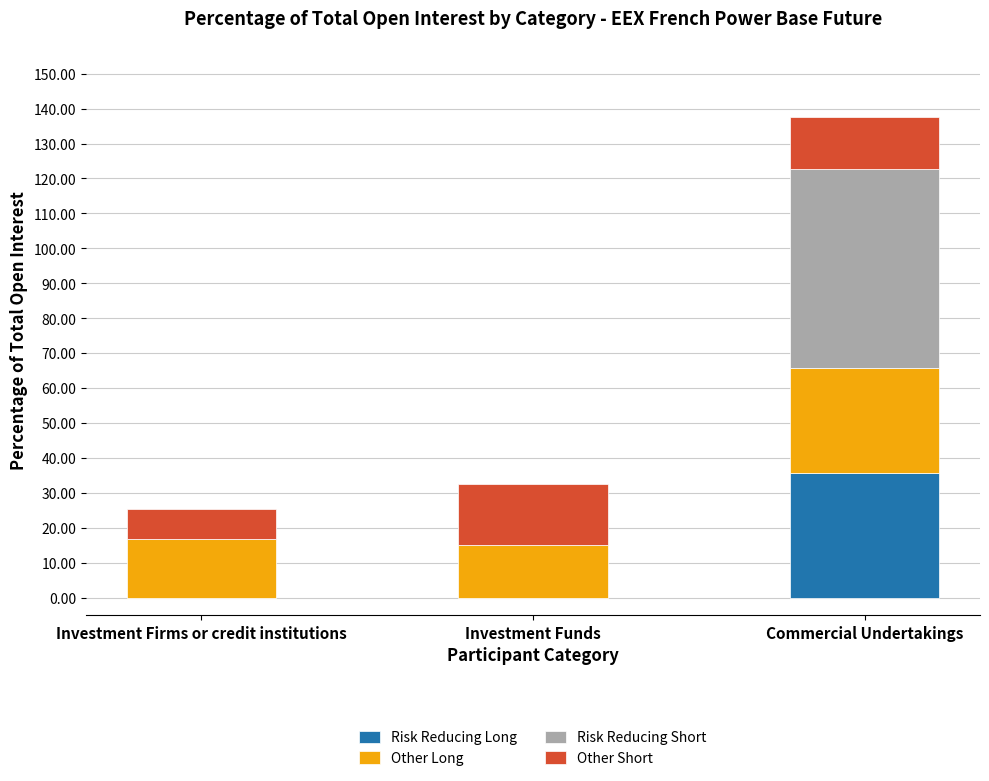

Which category has the highest value in the Risk Reducing Long series?

Commercial Undertakings